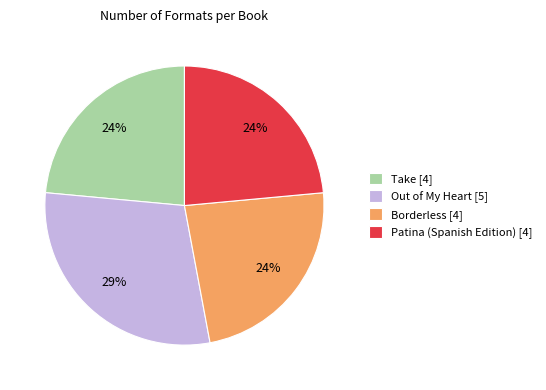

Combined, do Patina (Spanish Edition) and Take account for over 50%?

No